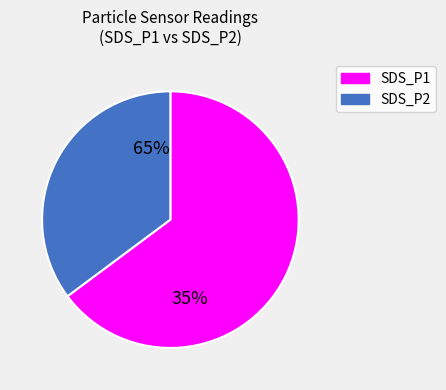

Which has a higher value, SDS_P1 or SDS_P2?

SDS_P1